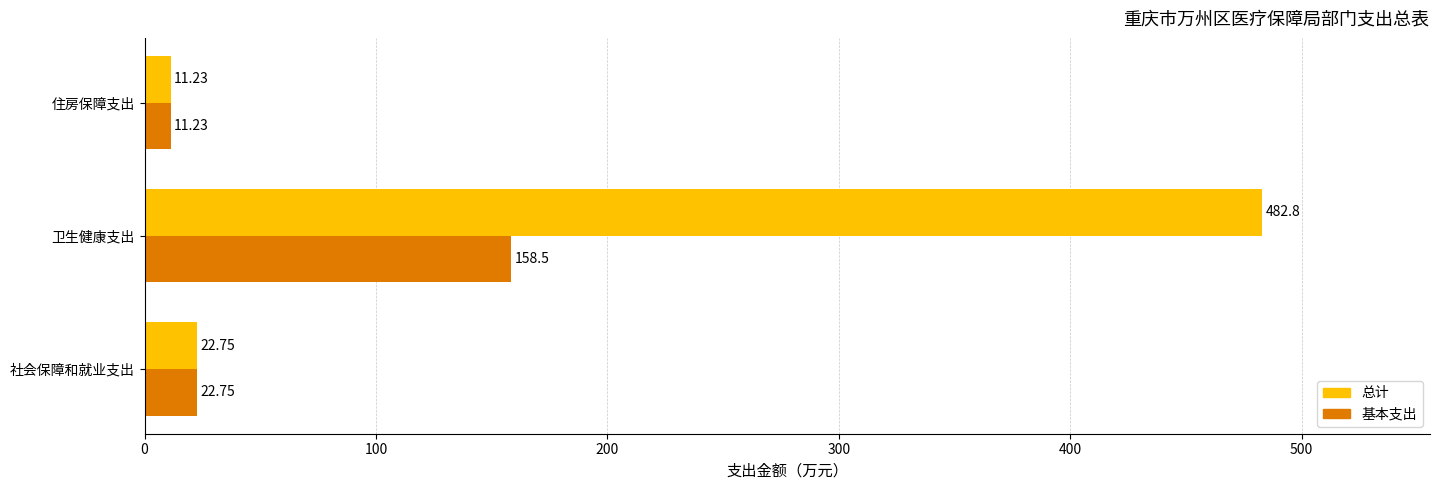

Which series changed the most between 卫生健康支出 and 住房保障支出?

总计